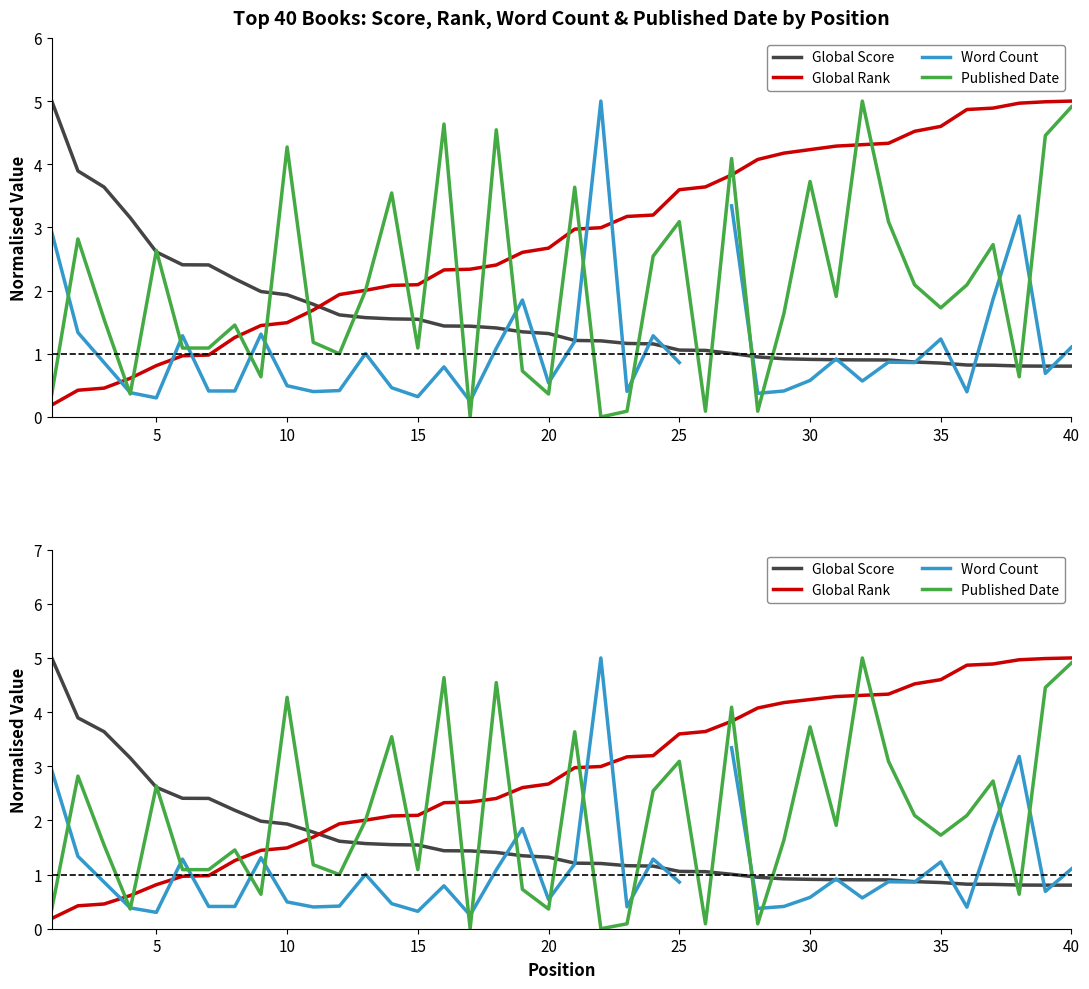

What are all the series names shown in the legend?

Global Score, Global Rank, Word Count, Published Date